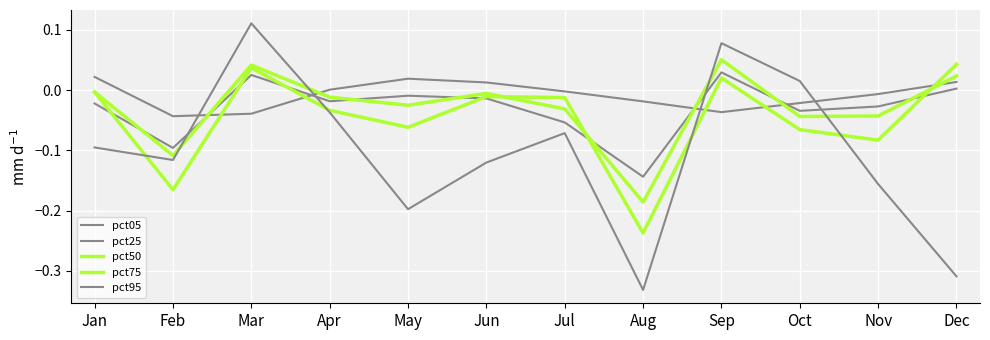

True or false: pct05 and pct50 cross at least once.

True